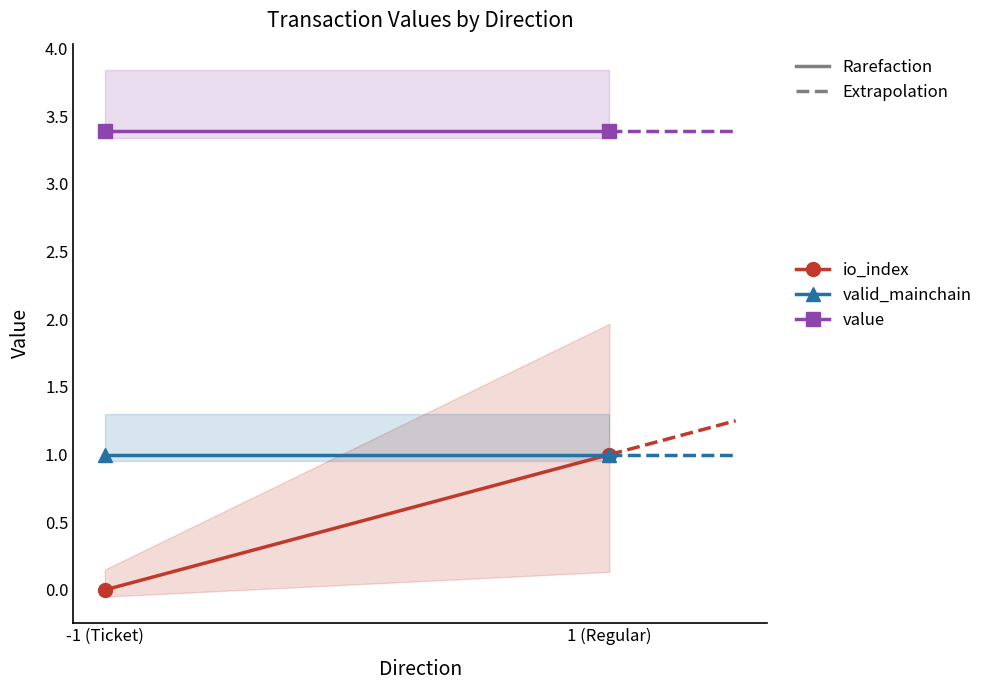

What is the value of the value point at the 1st from the left?

3.4